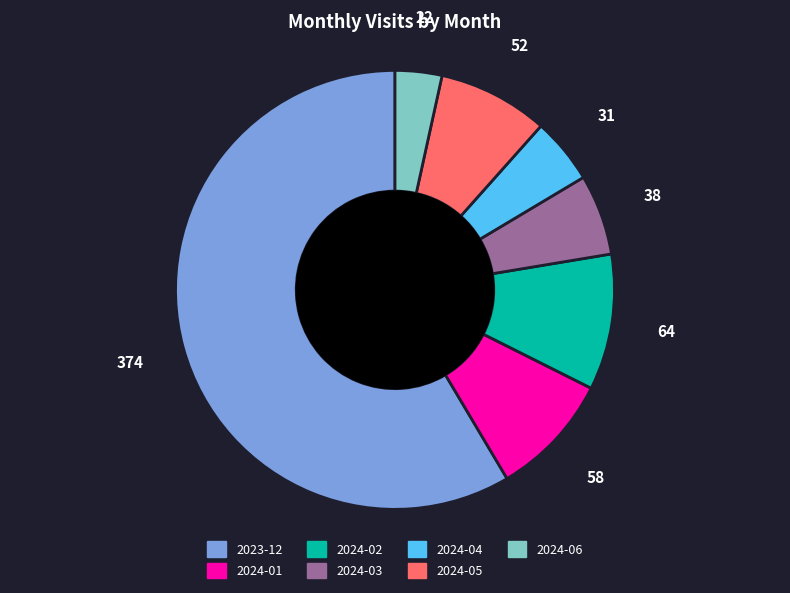

Does any single category account for the majority?

Yes